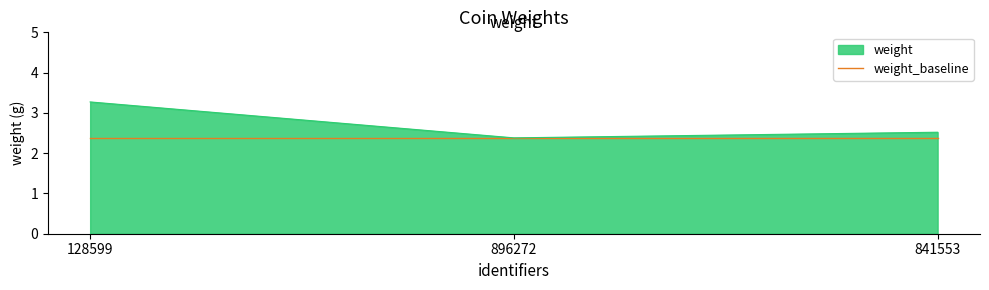

What is the smallest value displayed?

2.4